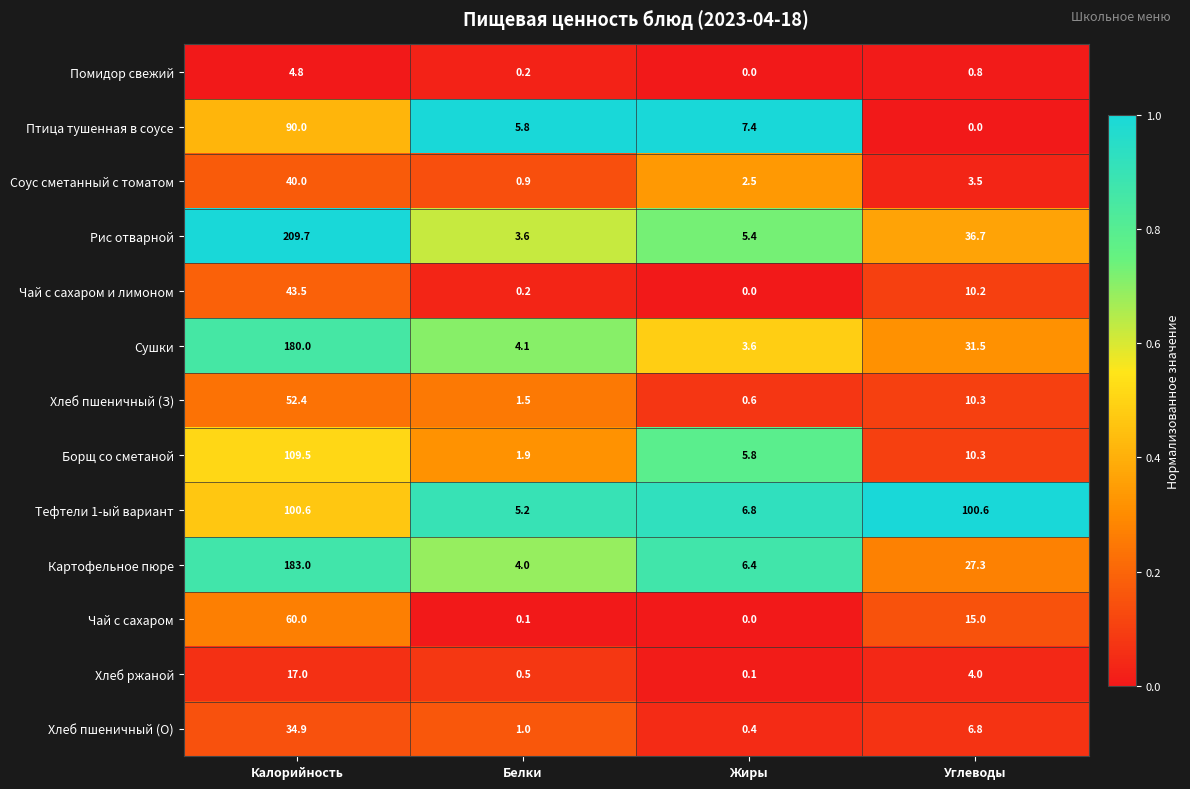

What is the difference between the maximum and minimum values in the Чай с сахаром и лимоном series?

43.5